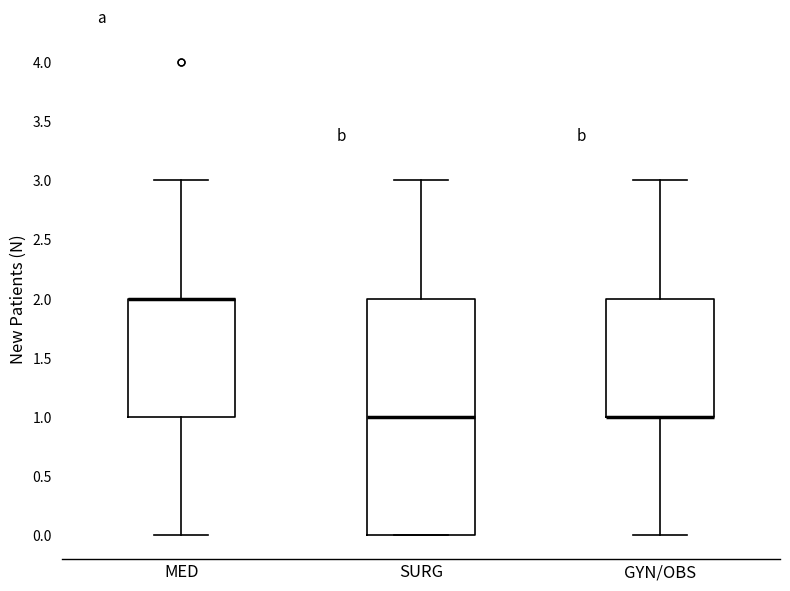

Which box is the tallest, from its lower edge to its upper edge?

SURG